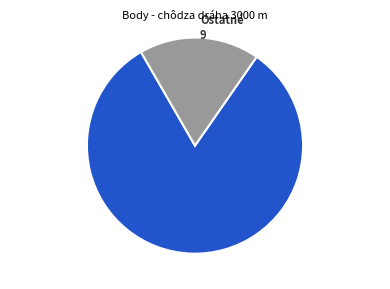

The Ostatné 9 slice represents 6% of the pie. True or false?

False